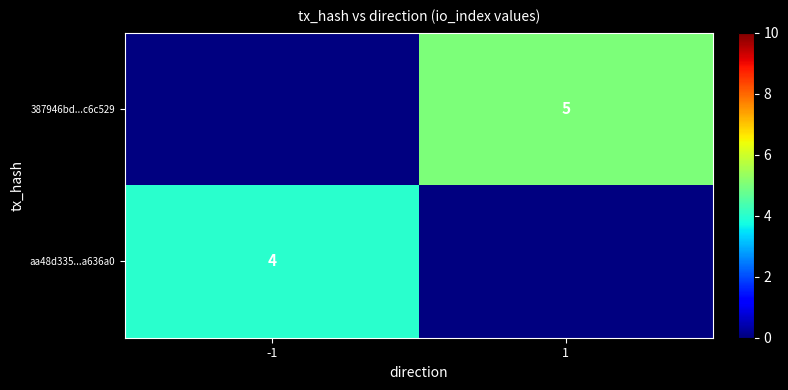

The aa48d335...a636a0 series shows 4 at -1. True or false?

True